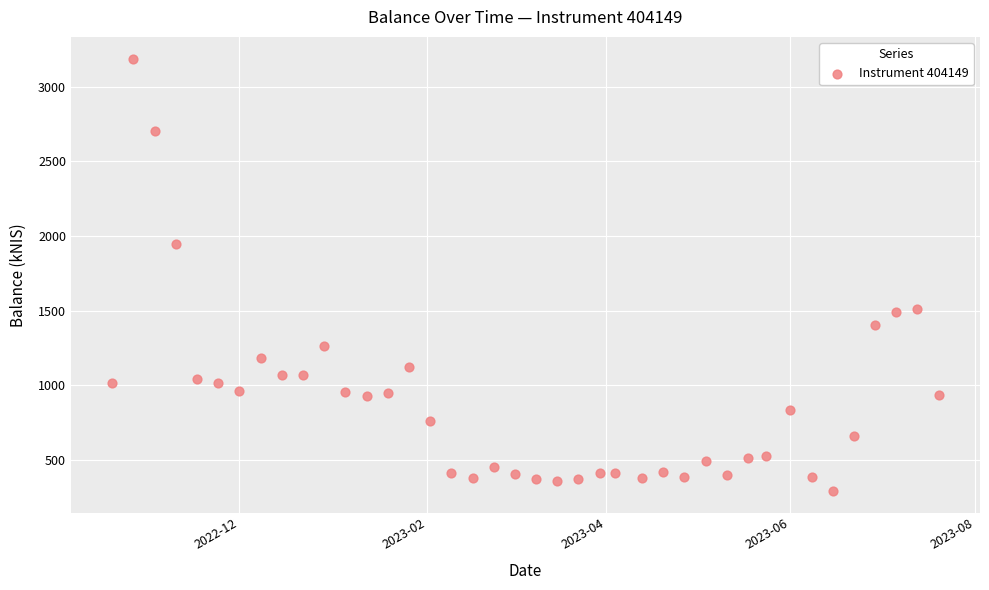

What is the range of Y values (max minus min)?

2895.1